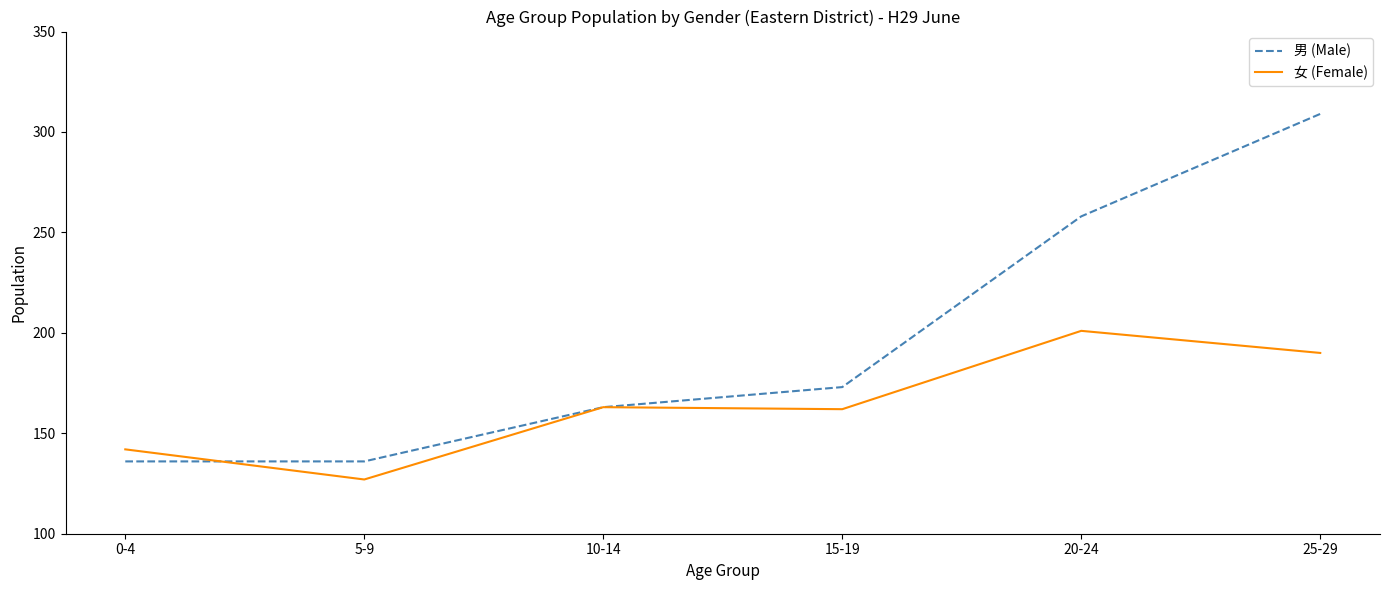

What is the difference between the highest and lowest values at 20-24?

57